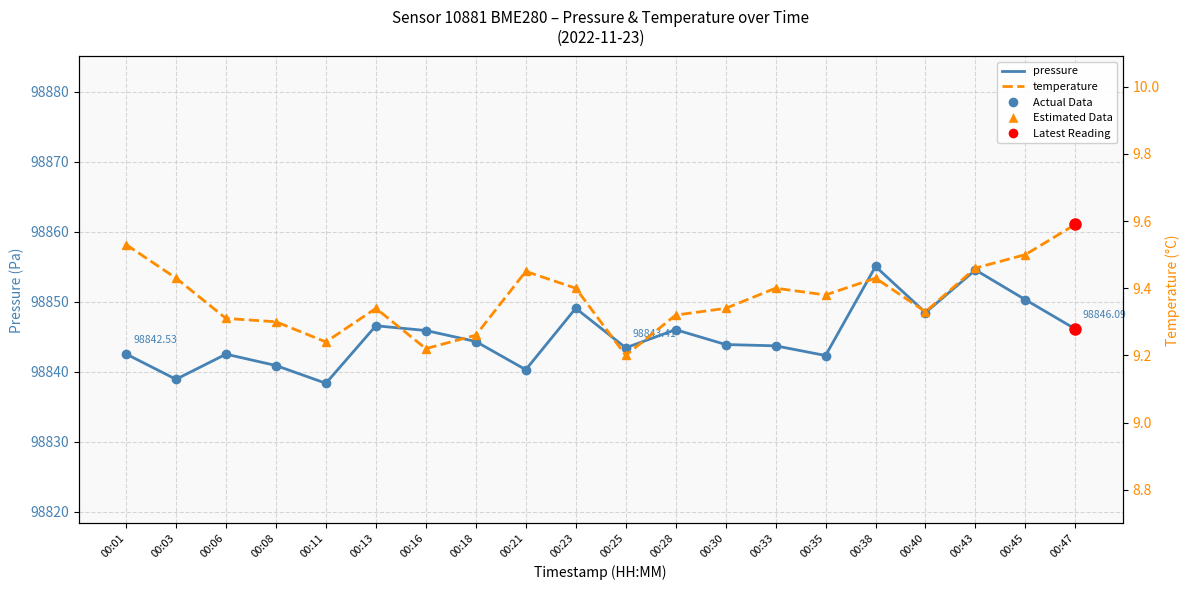

What is the value of the pressure point at the 7th from the left?

98845.9